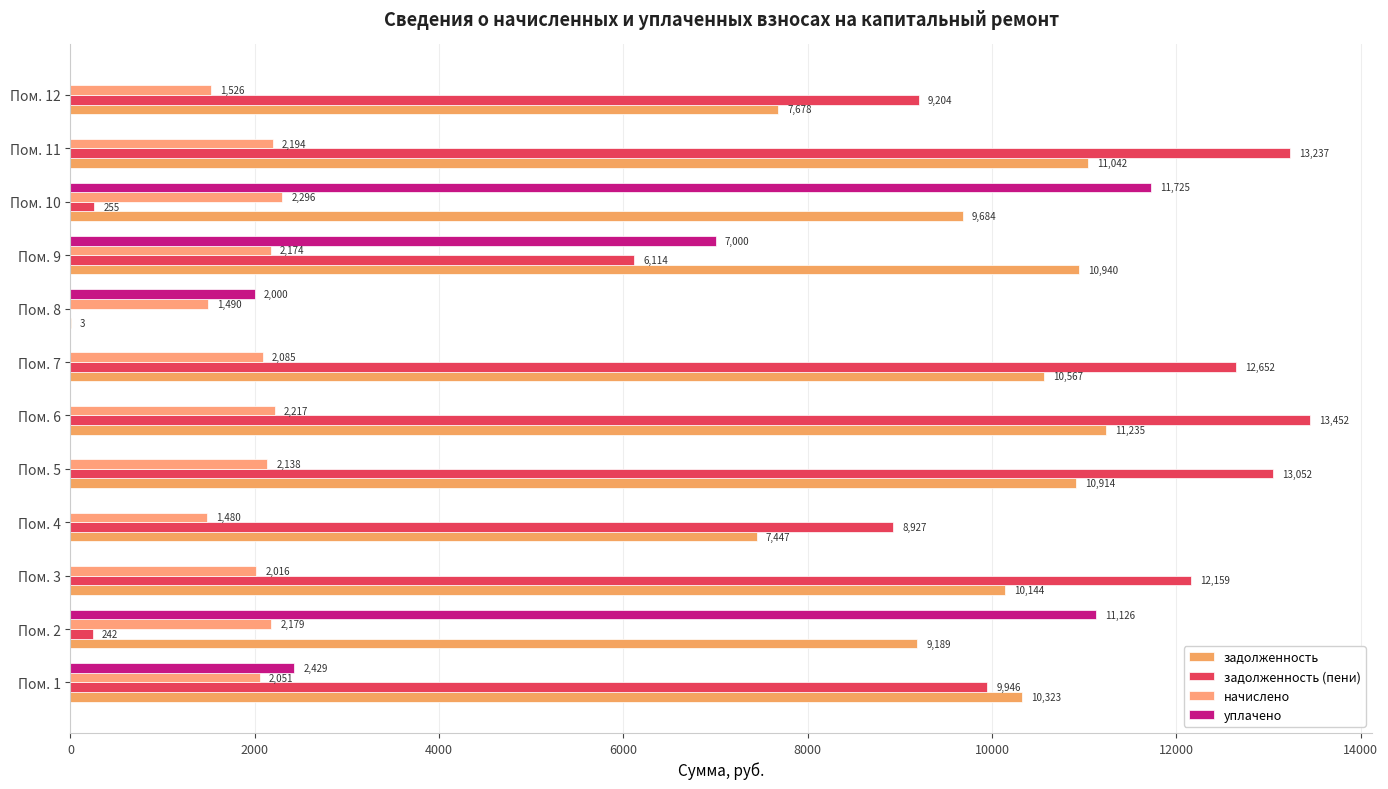

What is the average value of the задолженность series?

9097.3